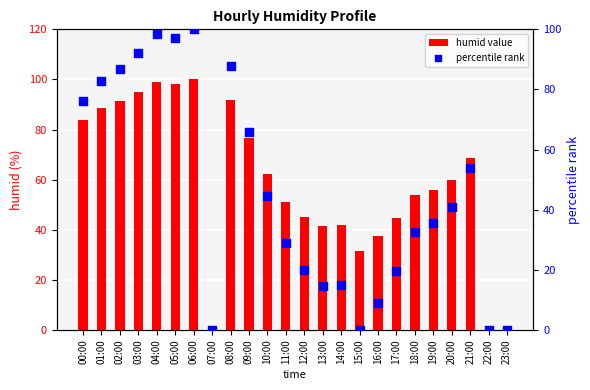

What are all the series names shown in the legend?

humid value, percentile rank